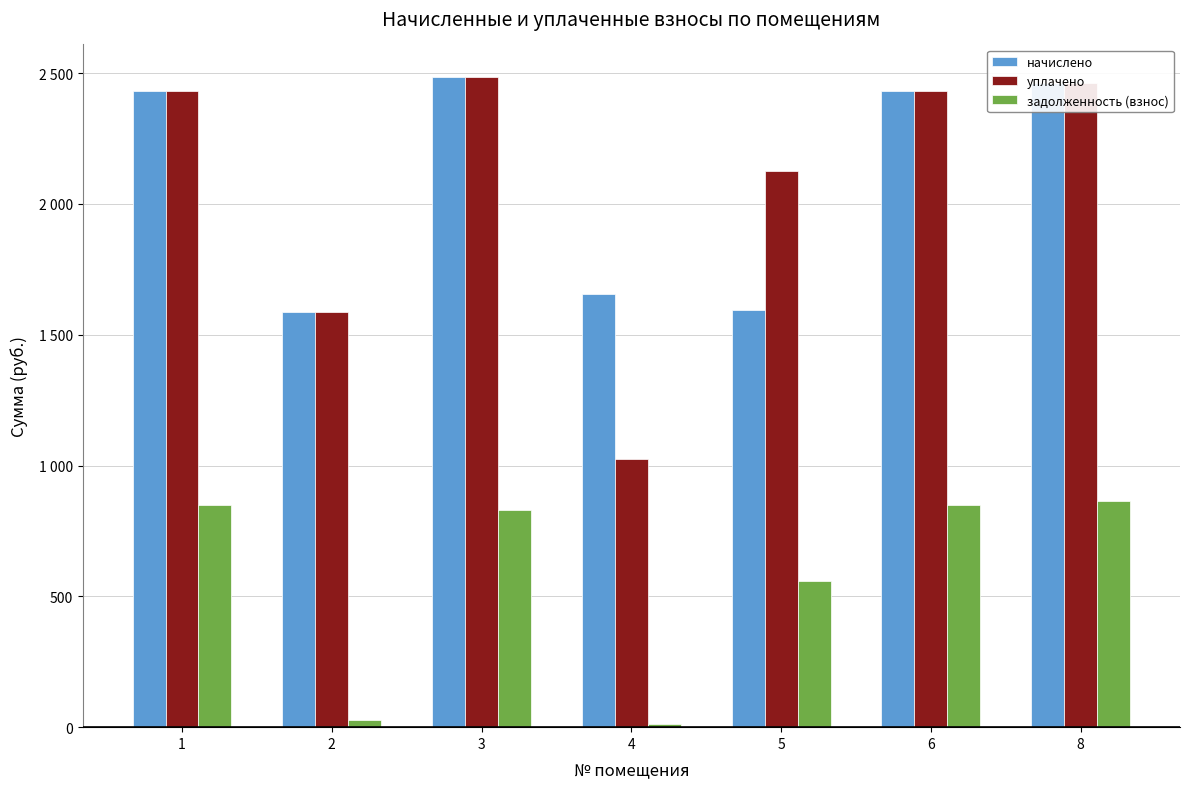

Does the chart contain stacked bars?

No